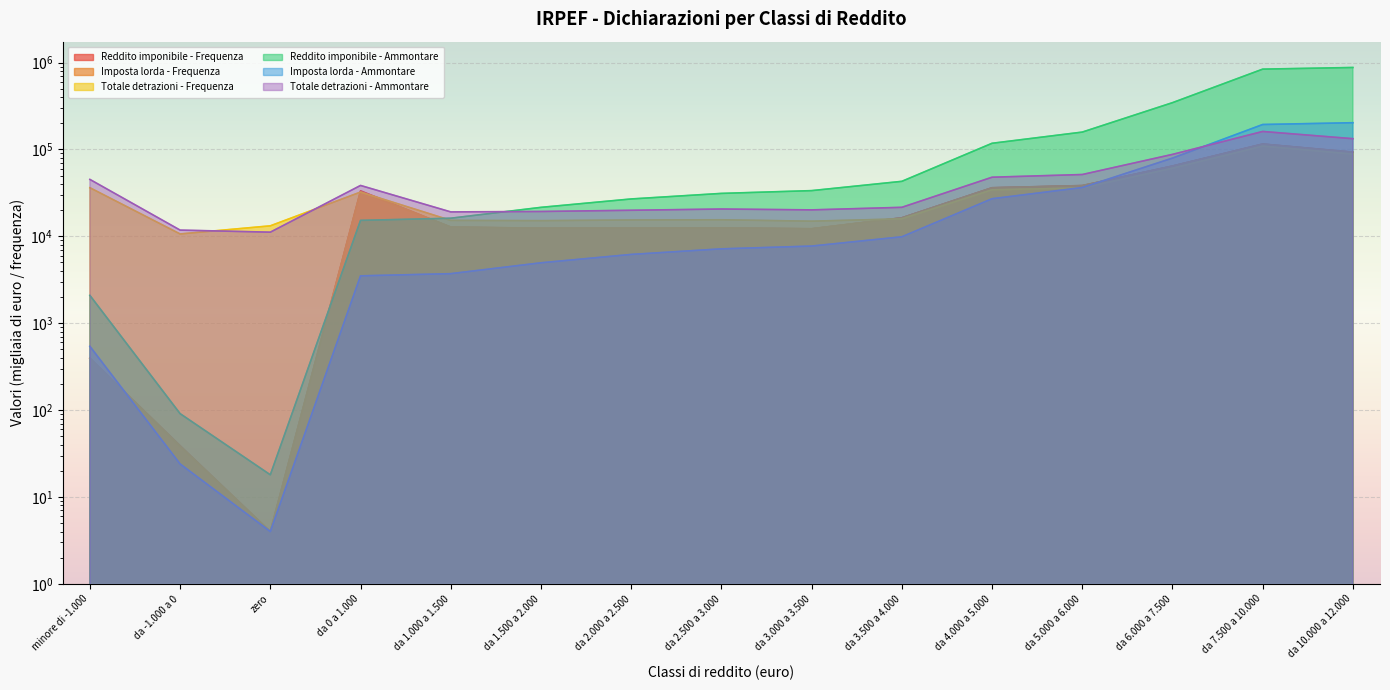

What is the total value across all series at da 5.000 a 6.000?

359008